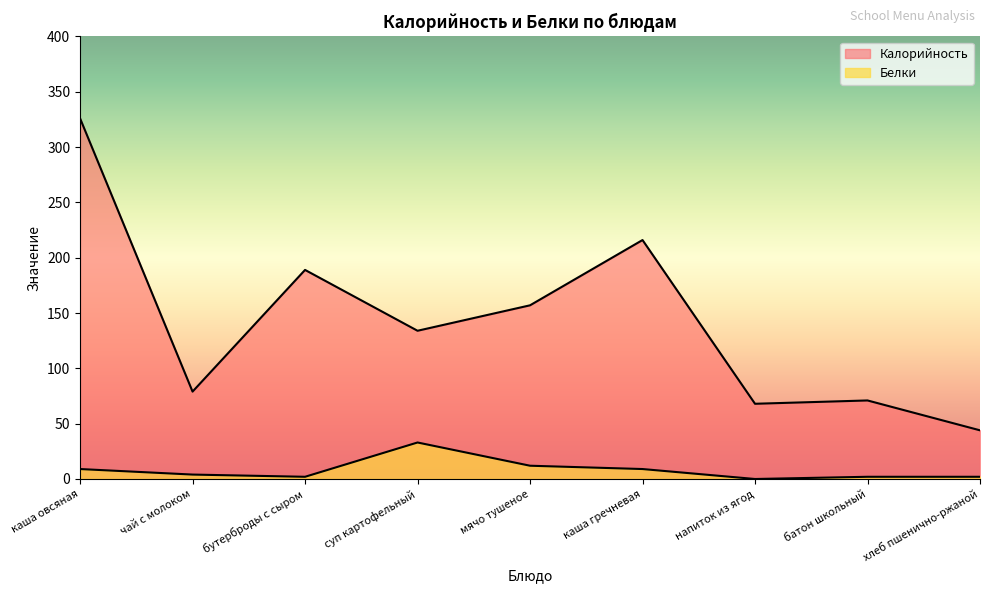

True or false: Калорийность has a value of 59 at мячо тушеное.

False